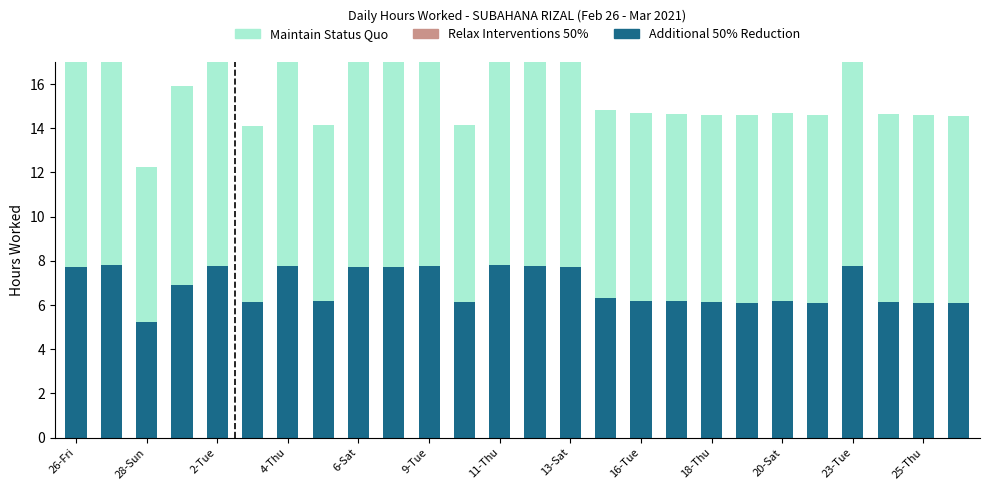

What value does the Maintain Status Quo series have at 19?

8.5